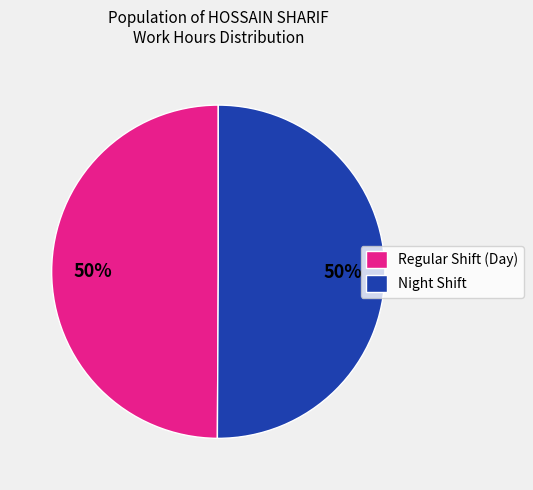

Do Night Shift and Regular Shift (Day) together represent more than half of the pie?

Yes